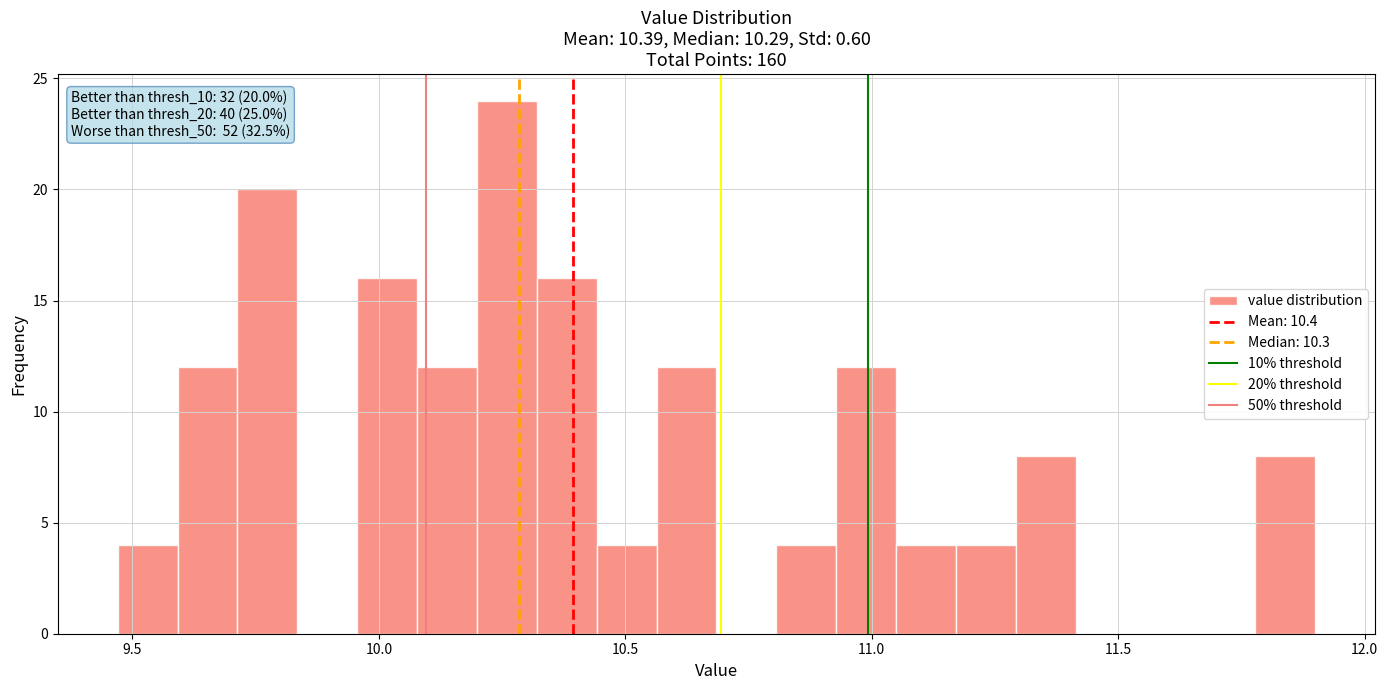

Around what value on the x-axis is the tallest bar? Give the approximate position of its centre, as read against the axis.

10.25